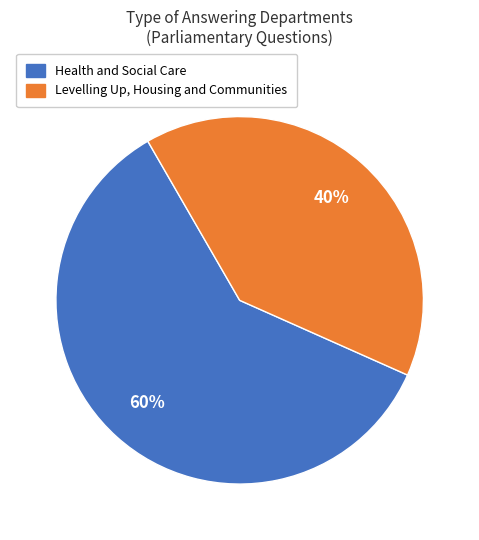

Count the number of slices in the pie.

2